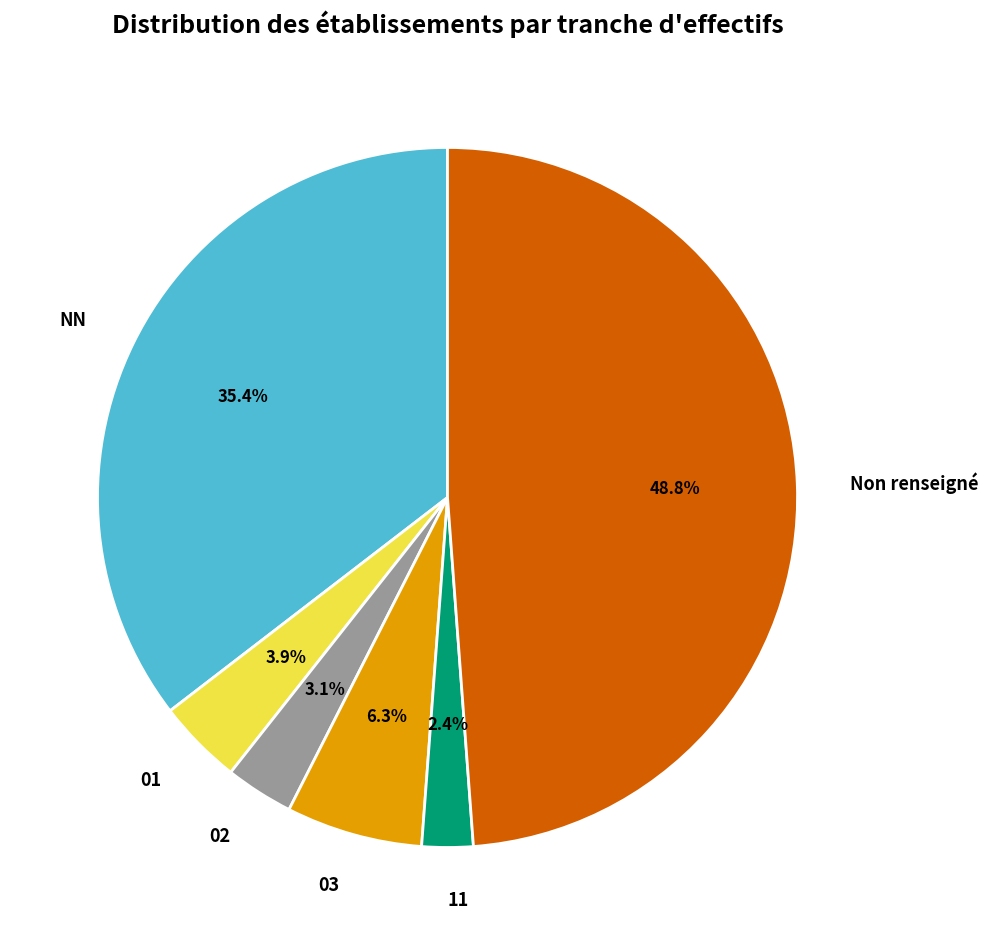

What is the ratio of the value at 03 to the value at 01?

1.6